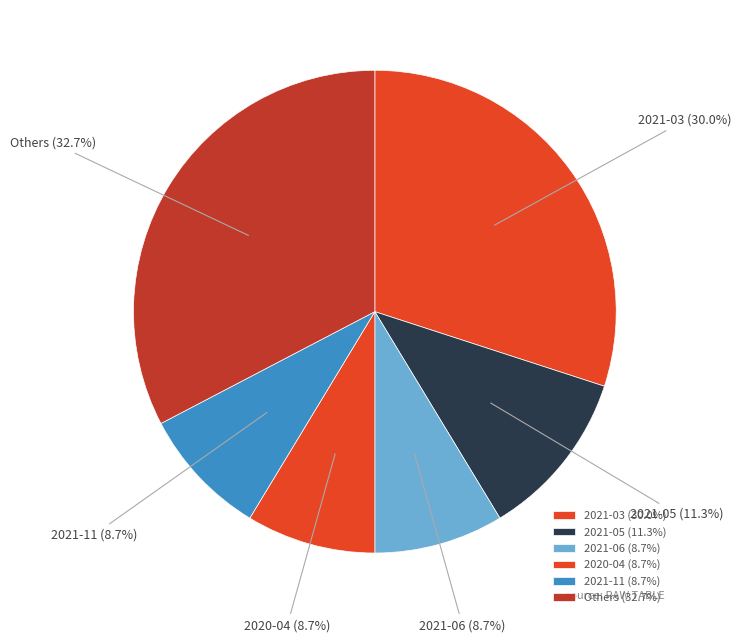

What portion of the pie excludes 2021-03?

70.0%